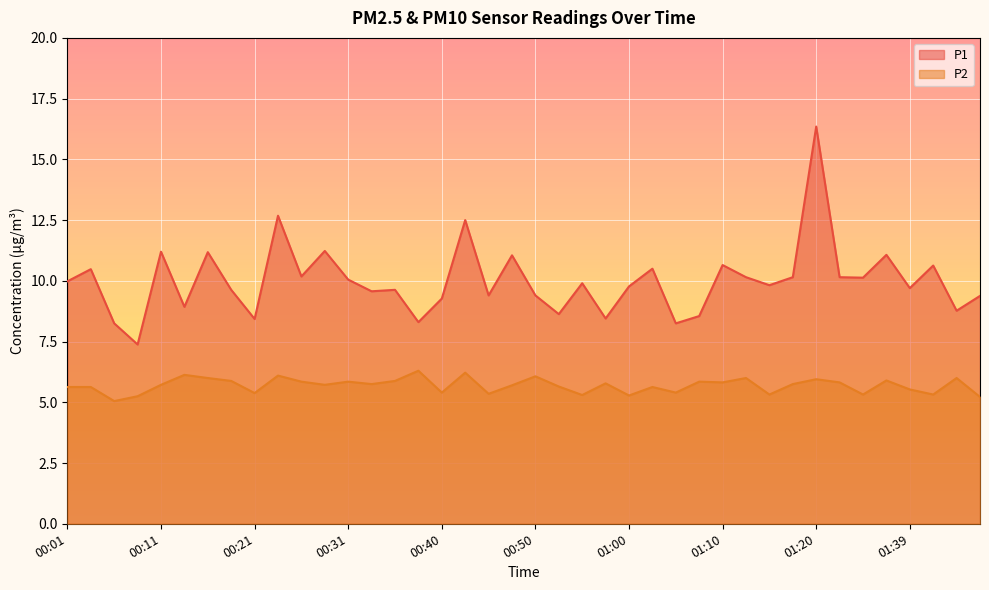

What is the difference between the second highest and second lowest values in the P1 series?

4.4